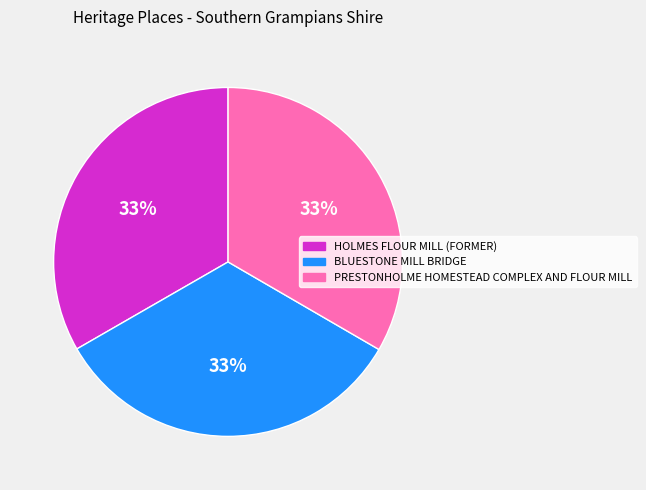

To the nearest percent, what portion does BLUESTONE MILL BRIDGE represent?

33%